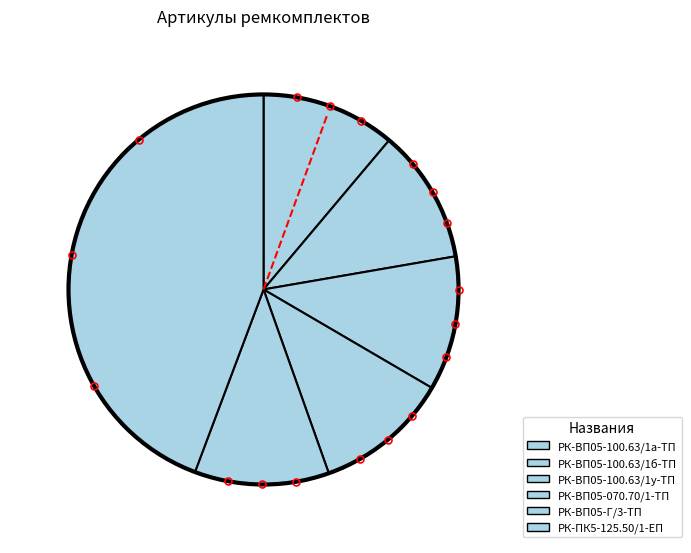

True or false: РК-ВП05-070.70/1-ТП accounts for 11% of the total.

True